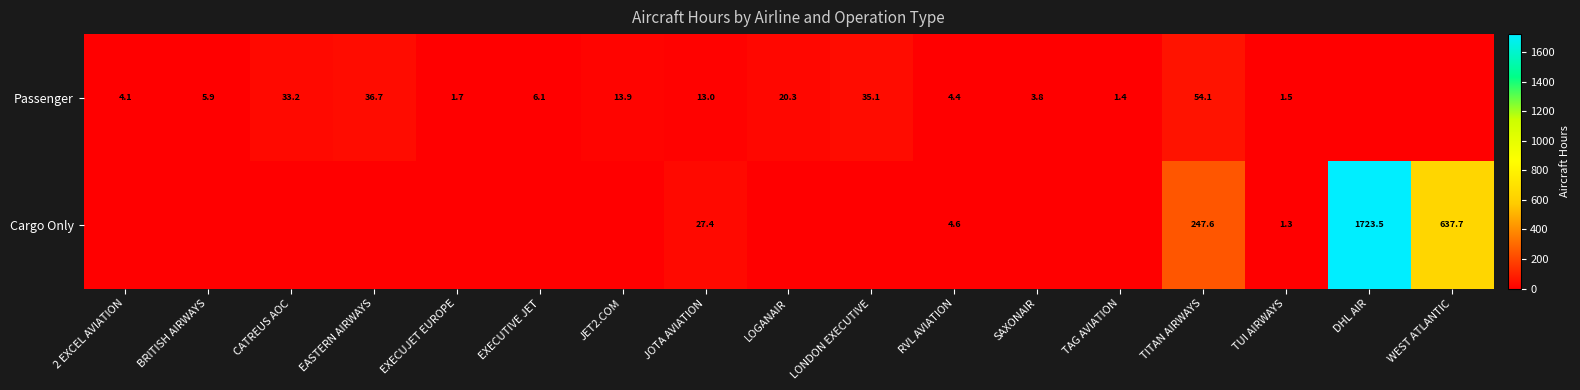

At how many categories does at least one series exceed 1151?

1